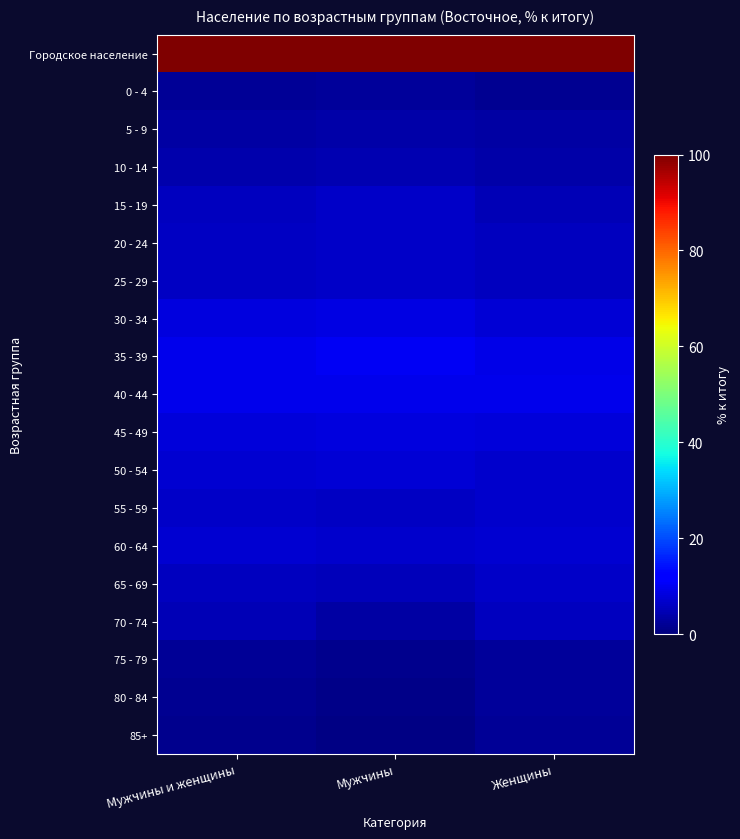

At Мужчины, list the series in order from largest to smallest.

Городское население, 35 - 39, 40 - 44, 30 - 34, 45 - 49, 50 - 54, 60 - 64, 20 - 24, 15 - 19, 25 - 29, 55 - 59, 65 - 69, 10 - 14, 5 - 9, 70 - 74, 0 - 4, 75 - 79, 80 - 84, 85+